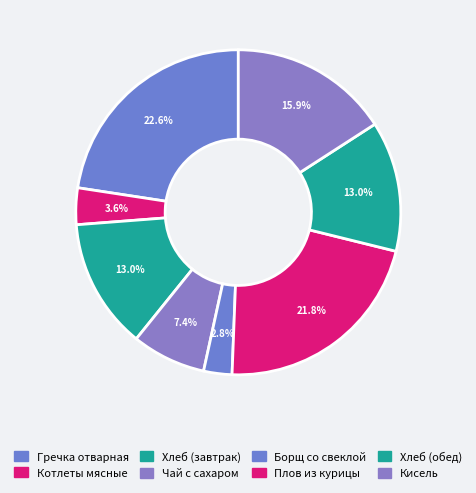

Count the number of slices in the pie.

8